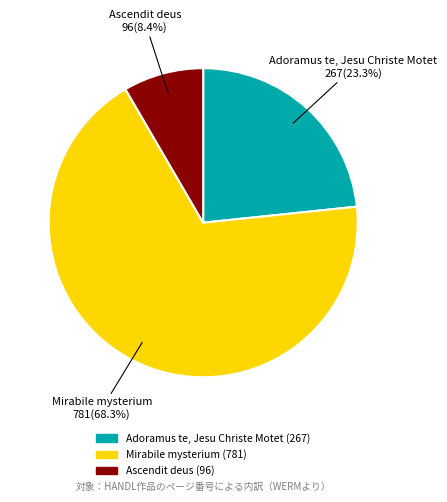

How many slices are in this pie chart?

3